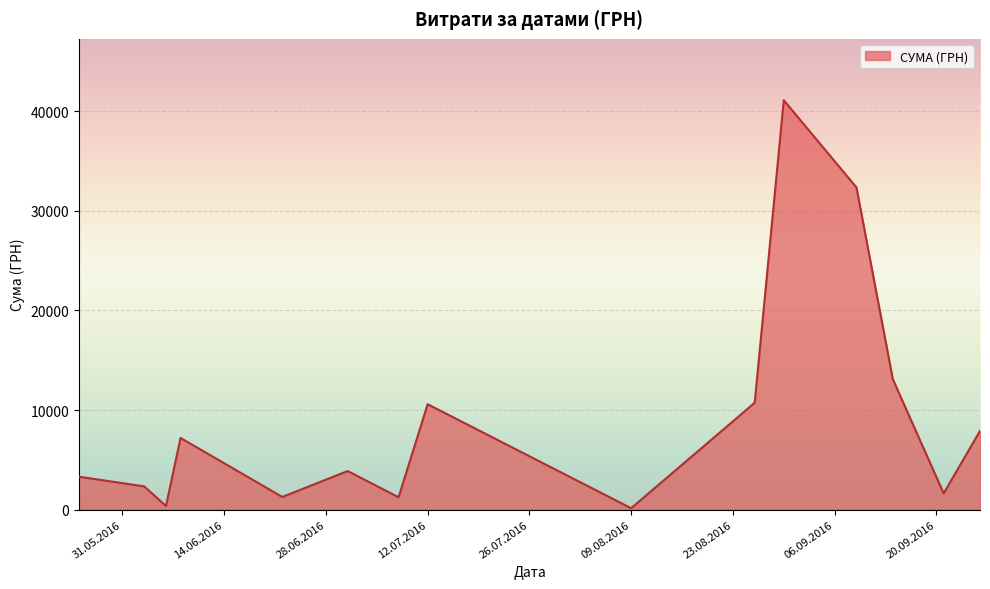

What is the greatest value displayed?

41121.0